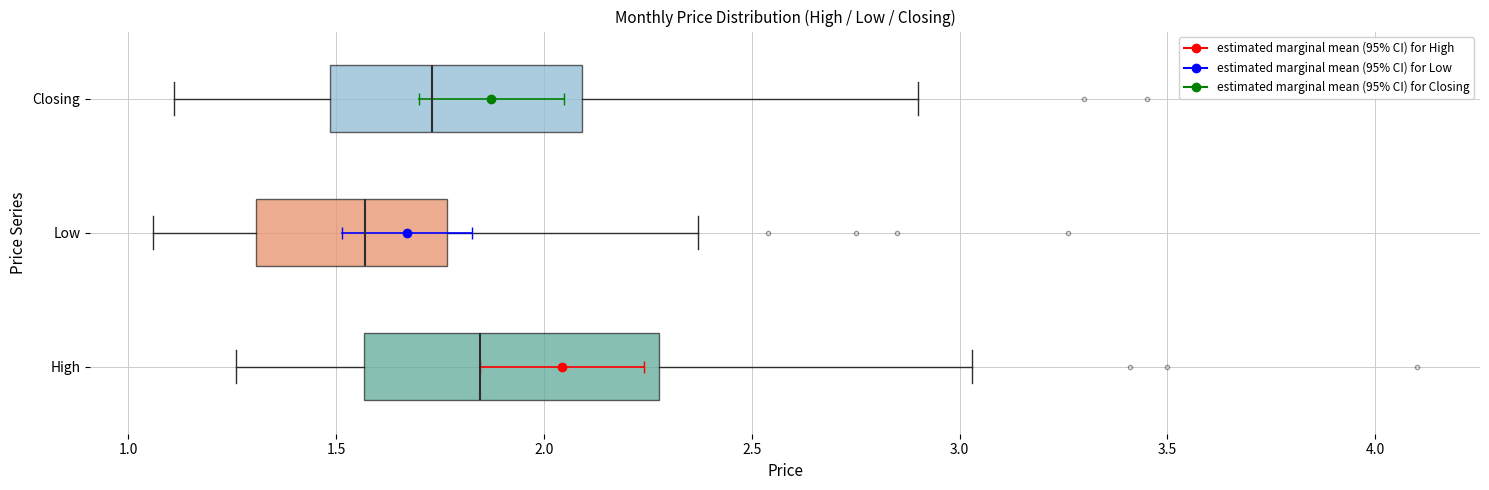

Reading bottom to top, read every box against the x-axis: the position of its median line, the range the box covers, and the ends of its whiskers. The values are not printed on the chart, so give them approximately, as read against the axis.

High: median 1.85, box 1.55 to 2.30, whiskers 1.25 to 3.05
Low: median 1.55, box 1.30 to 1.75, whiskers 1.05 to 2.35
Closing: median 1.75, box 1.50 to 2.10, whiskers 1.10 to 2.90